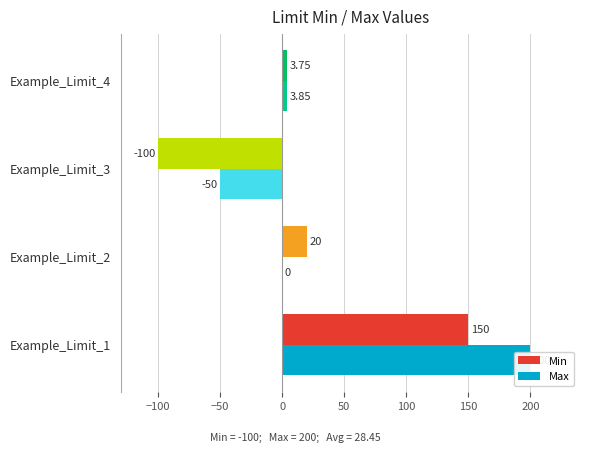

Rank the series by their average value, from highest to lowest.

Max, Min